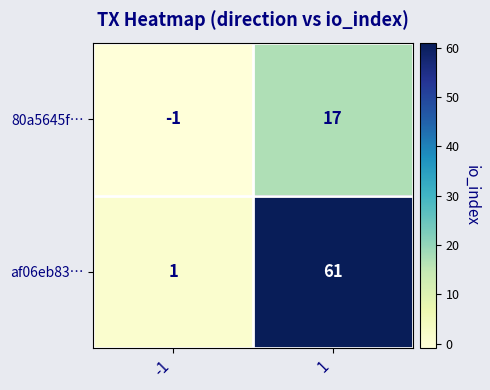

What is the sum of the 80a5645f… values at -1 and 1?

16